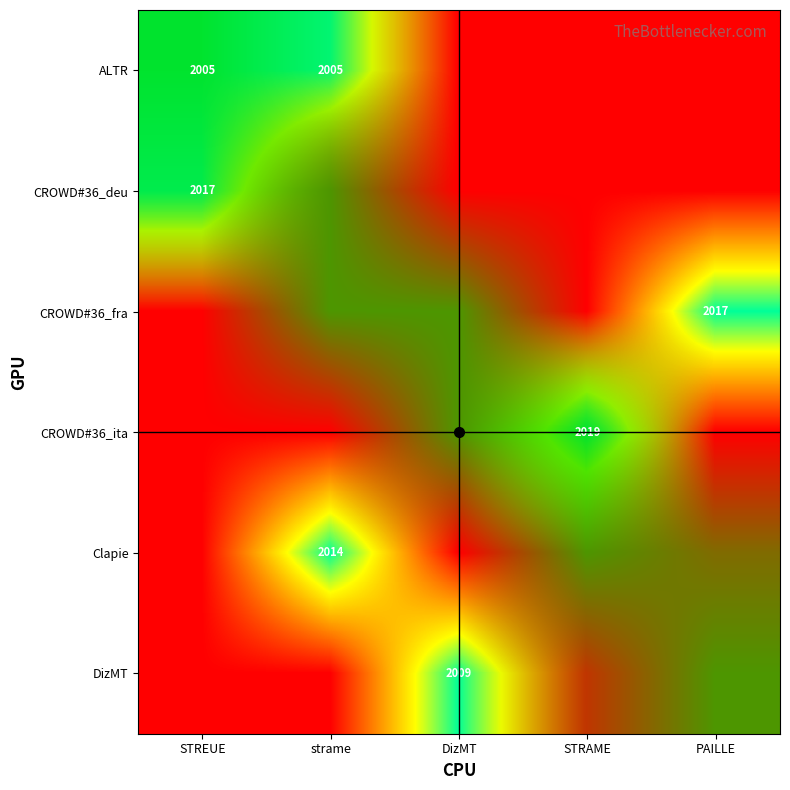

Is it true that ALTR equals 2005 at strame?

True